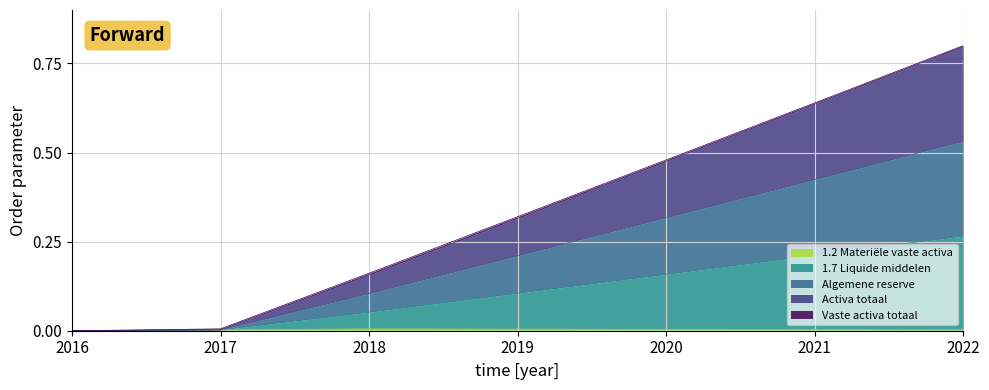

What is the maximum value for Algemene reserve?

0.5